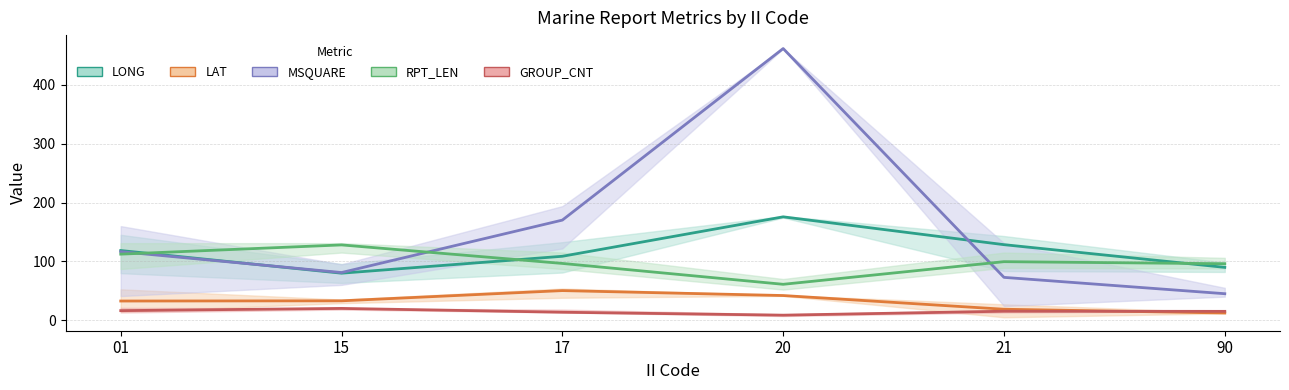

True or false: GROUP_CNT (mean) has a value of 3.6 at 20.

False